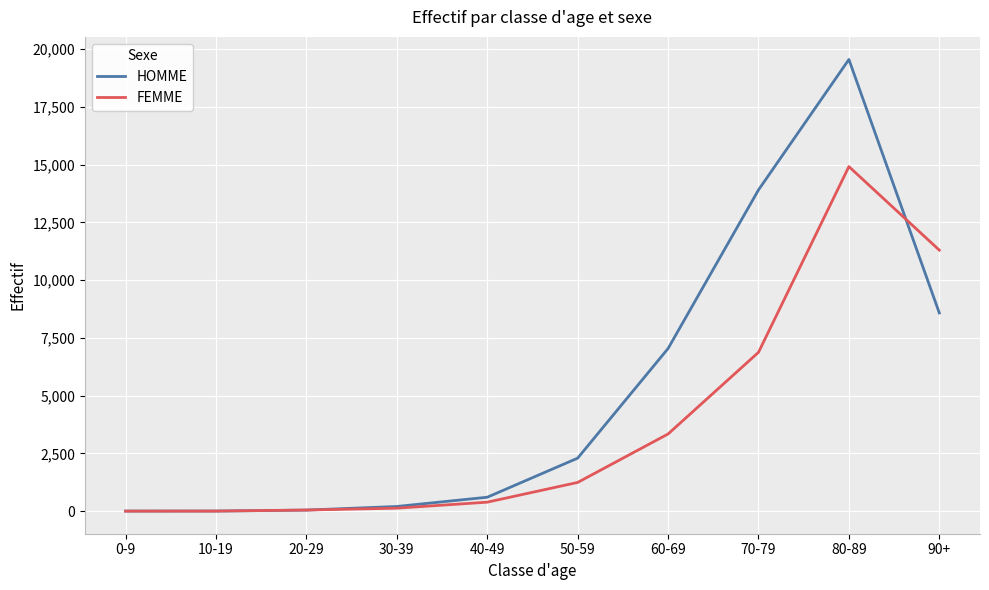

Which series has the largest range (max minus min)?

HOMME